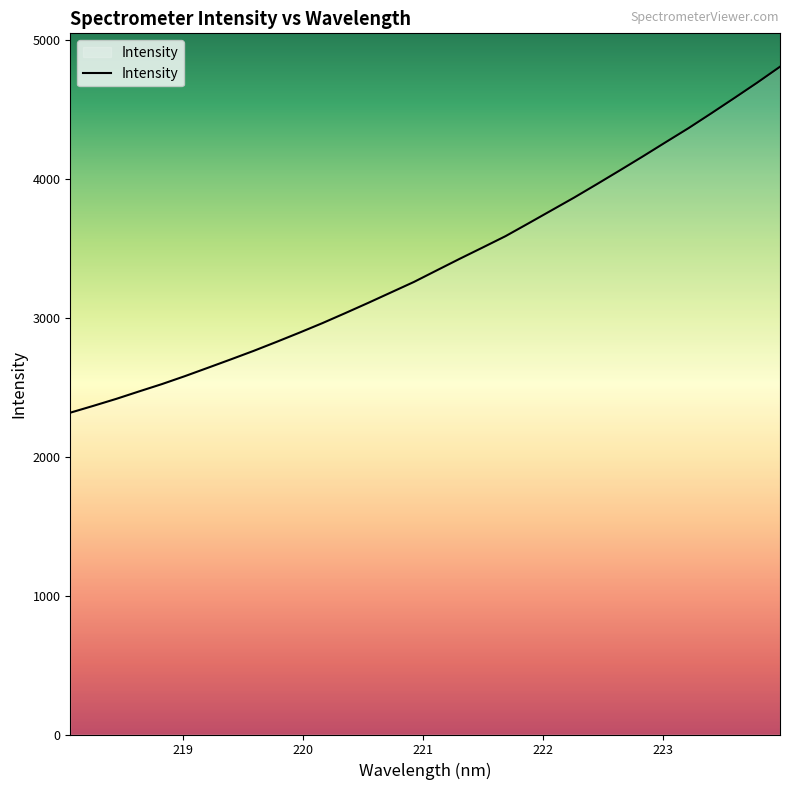

What is the smallest value displayed?

2317.0